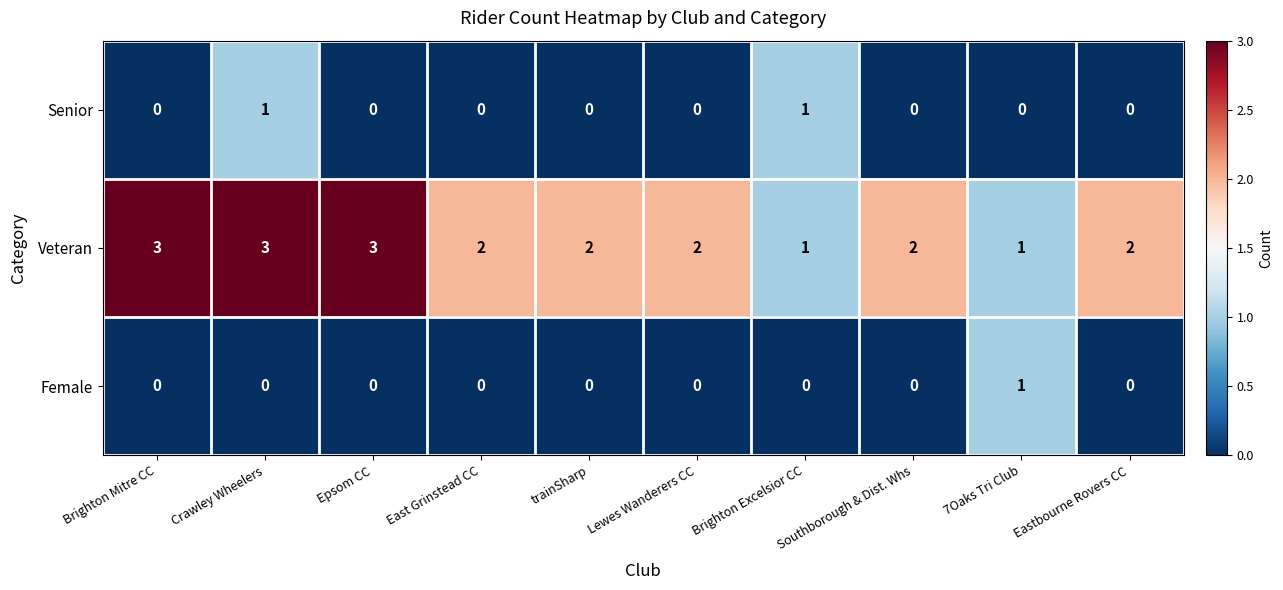

At Crawley Wheelers, list the series in order from smallest to largest.

Female, Senior, Veteran